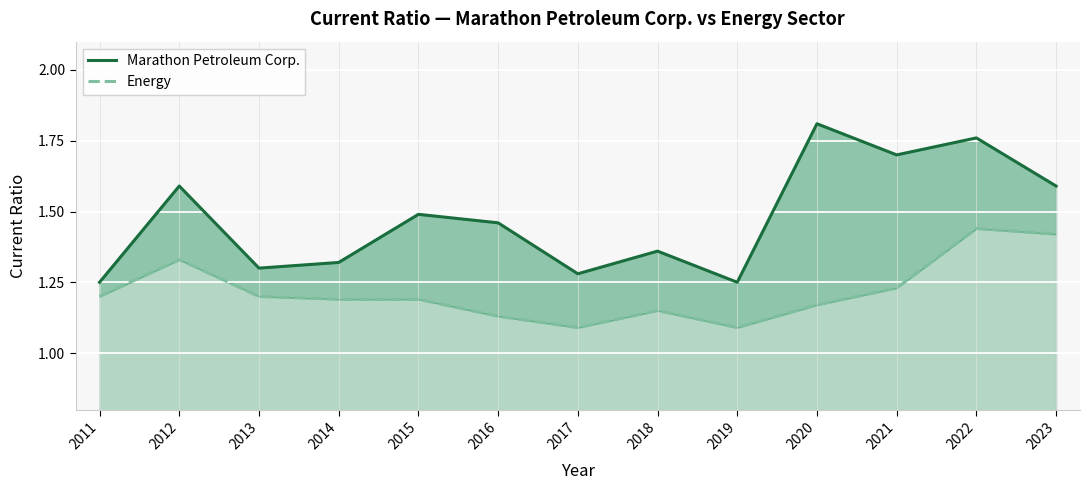

At which category is the sum across all series the highest?

2022